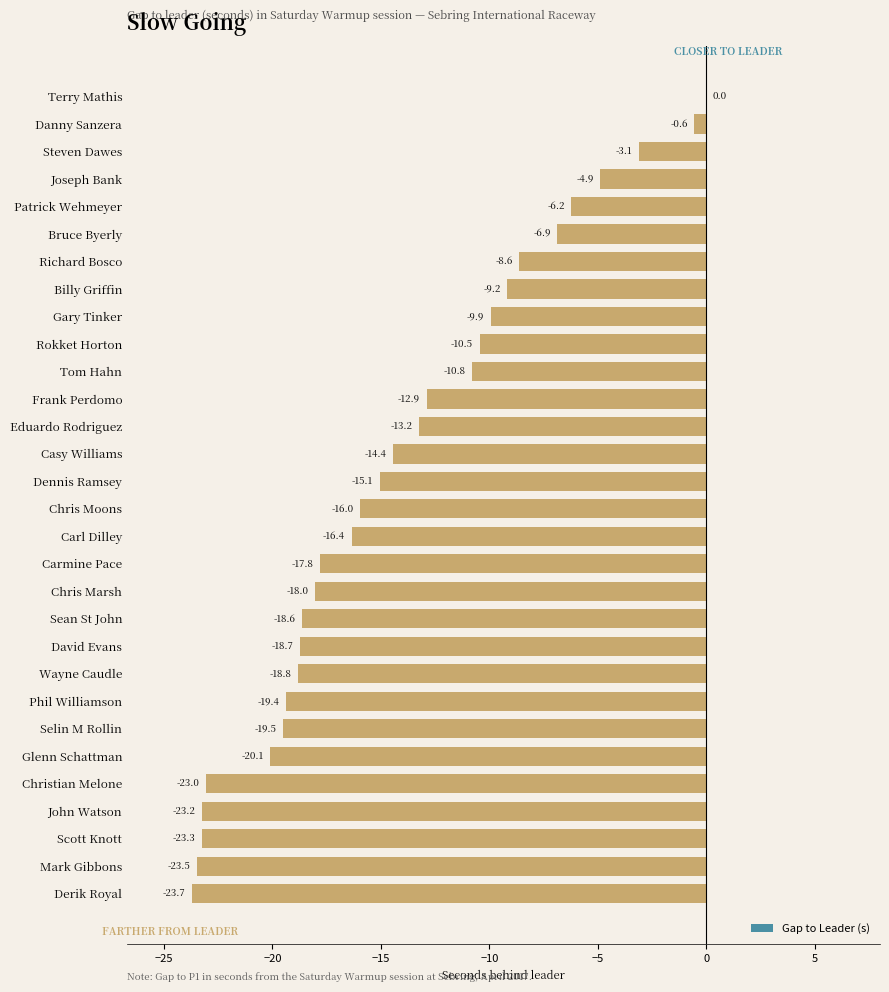

Where is the data nearest to the value -11?

Tom Hahn